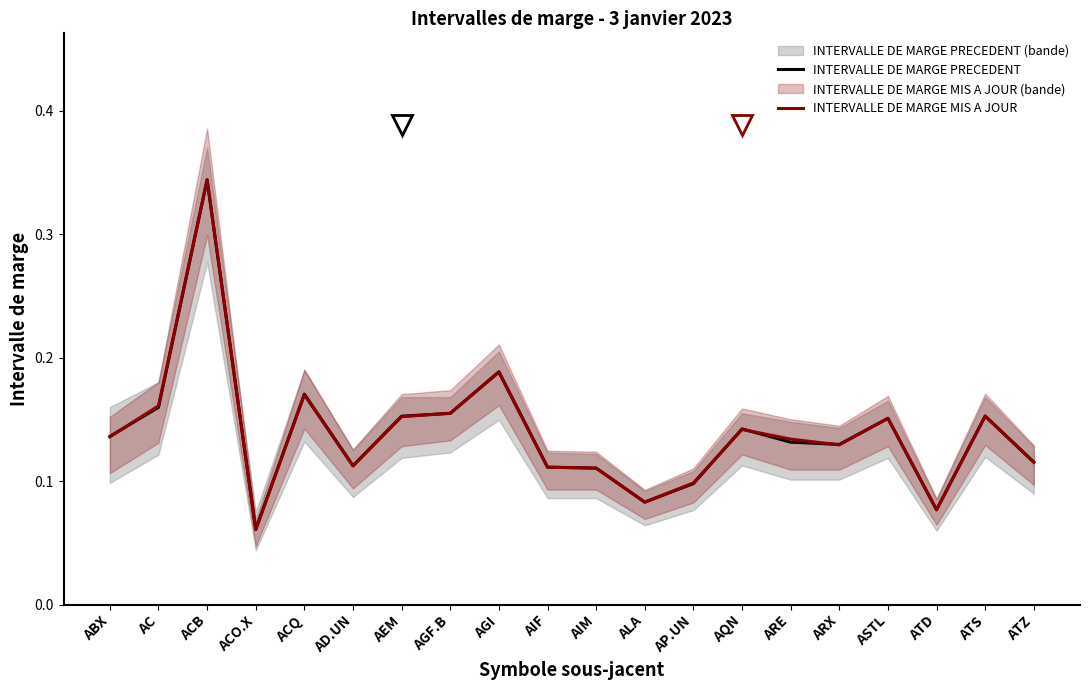

How many intersections are there between INTERVALLE DE MARGE MIS A JOUR and INTERVALLE DE MARGE PRECEDENT?

12